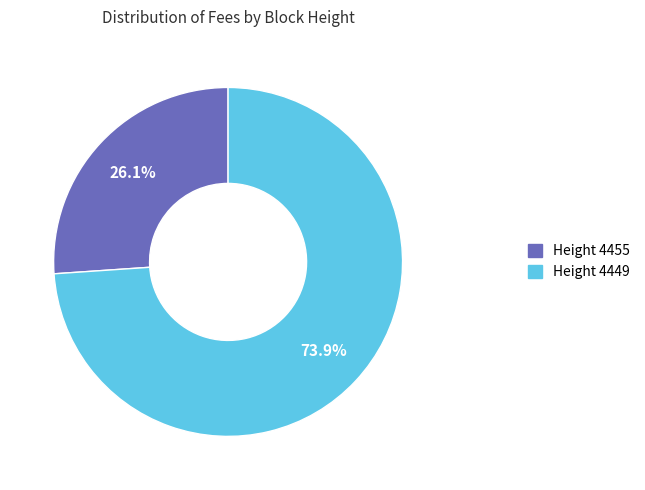

What is the smallest slice in the pie chart?

Height 4455